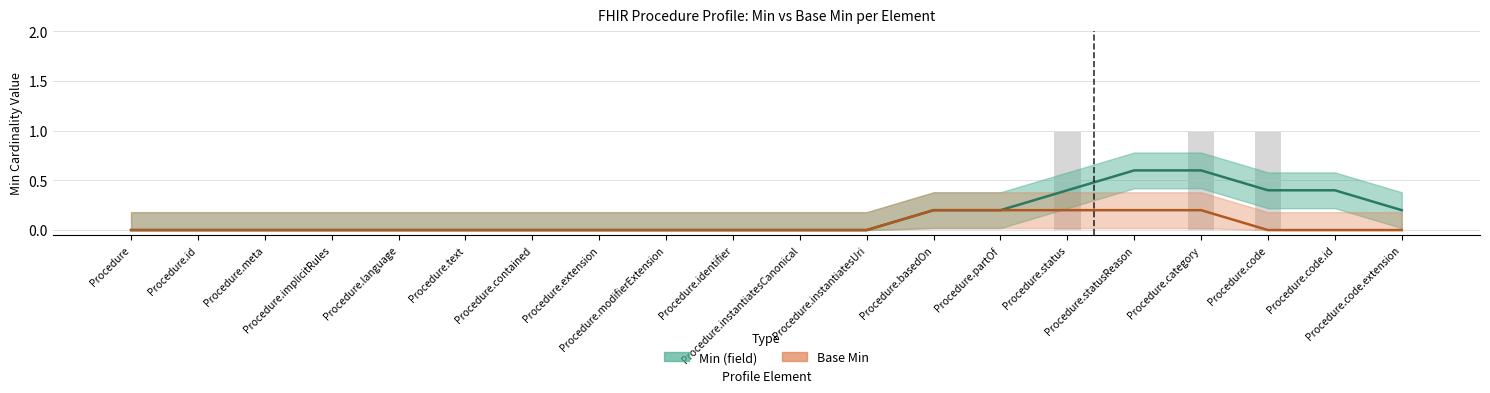

At which category does the chart reach its minimum across all series?

Procedure